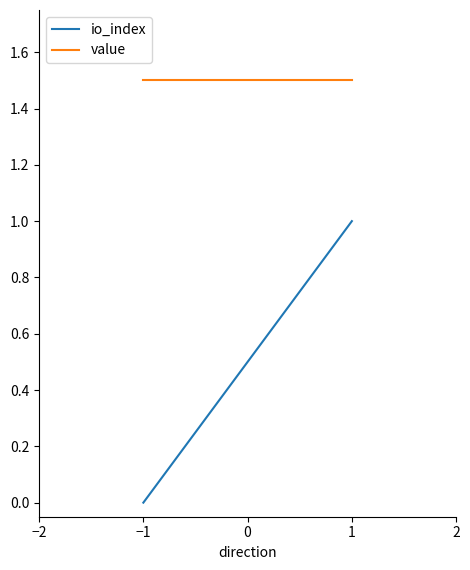

Rank the series by their average value, from highest to lowest.

value, io_index